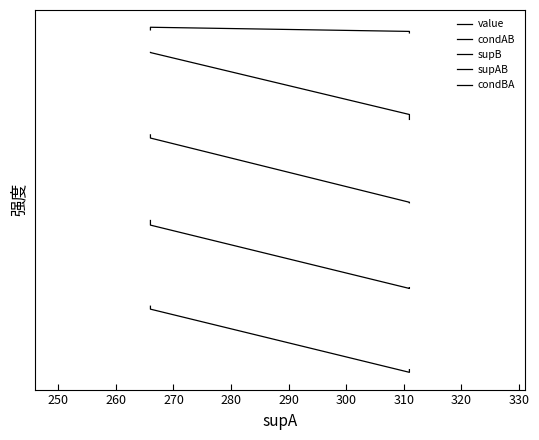

List the series in order of their peak value, highest first.

condBA, supAB, supB, condAB, value